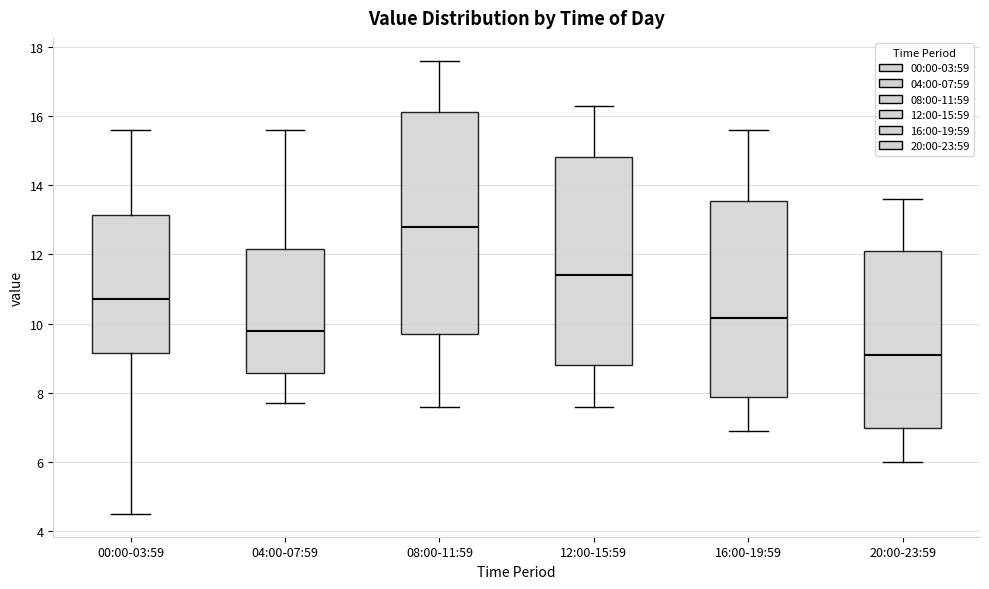

Reading left to right, transcribe this box plot: for each box, give where its median line is, the range the box spans, and where its two whiskers end, as read against the y-axis. The values are not printed on the chart, so give them approximately, as read against the axis.

00:00-03:59: median 10.8, box 9.2 to 13.2, whiskers 4.6 to 15.6
04:00-07:59: median 9.8, box 8.6 to 12.2, whiskers 7.8 to 15.6
08:00-11:59: median 12.8, box 9.8 to 16.2, whiskers 7.6 to 17.6
12:00-15:59: median 11.4, box 8.8 to 14.8, whiskers 7.6 to 16.4
16:00-19:59: median 10.2, box 7.8 to 13.6, whiskers 7.0 to 15.6
20:00-23:59: median 9.2, box 7.0 to 12.2, whiskers 6.0 to 13.6